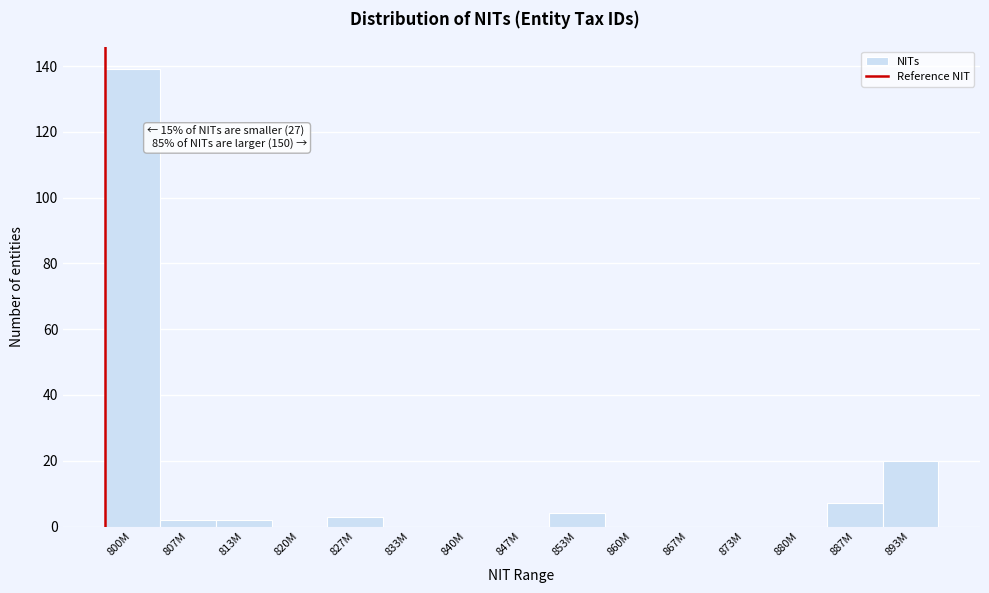

Reading right to left, what are all the values shown in this chart?

893M=20	887M=7	880M=0	873M=0	867M=0	860M=0	853M=4	847M=0	840M=0	833M=0	827M=3	820M=0	813M=2	807M=2	800M=139